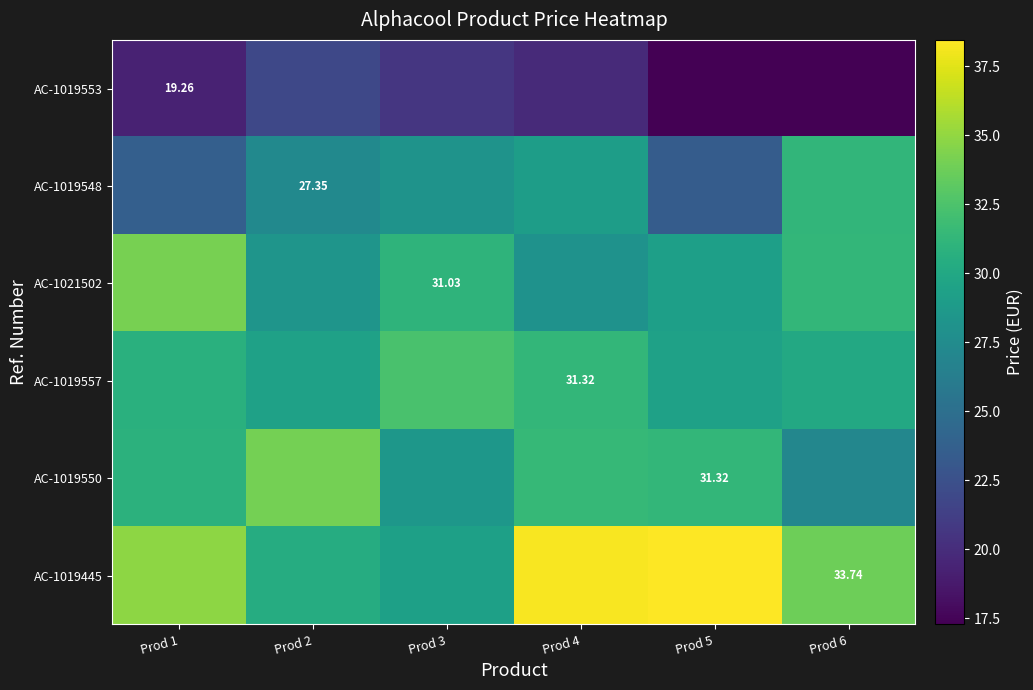

Which series changed the most between Prod 3 and Prod 4?

AC-1019445